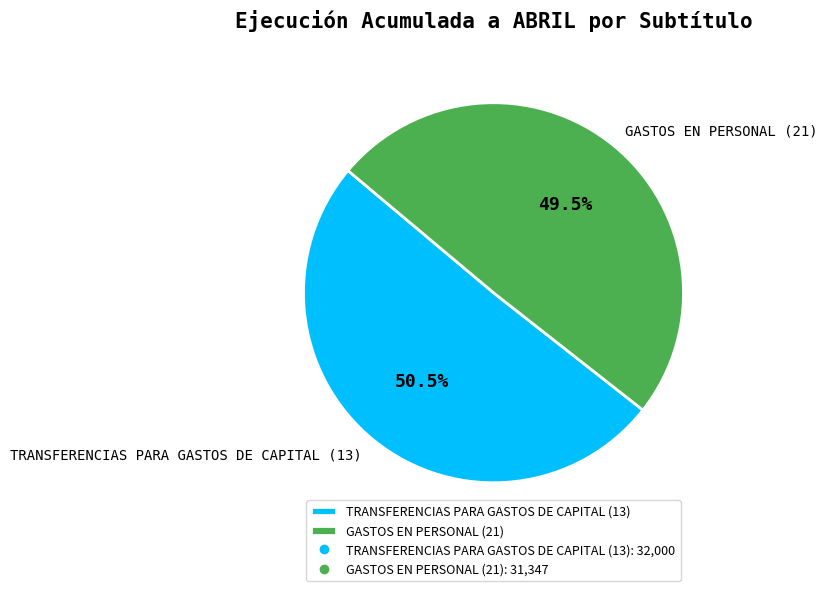

Which category has the smallest portion of the pie?

GASTOS EN PERSONAL (21)